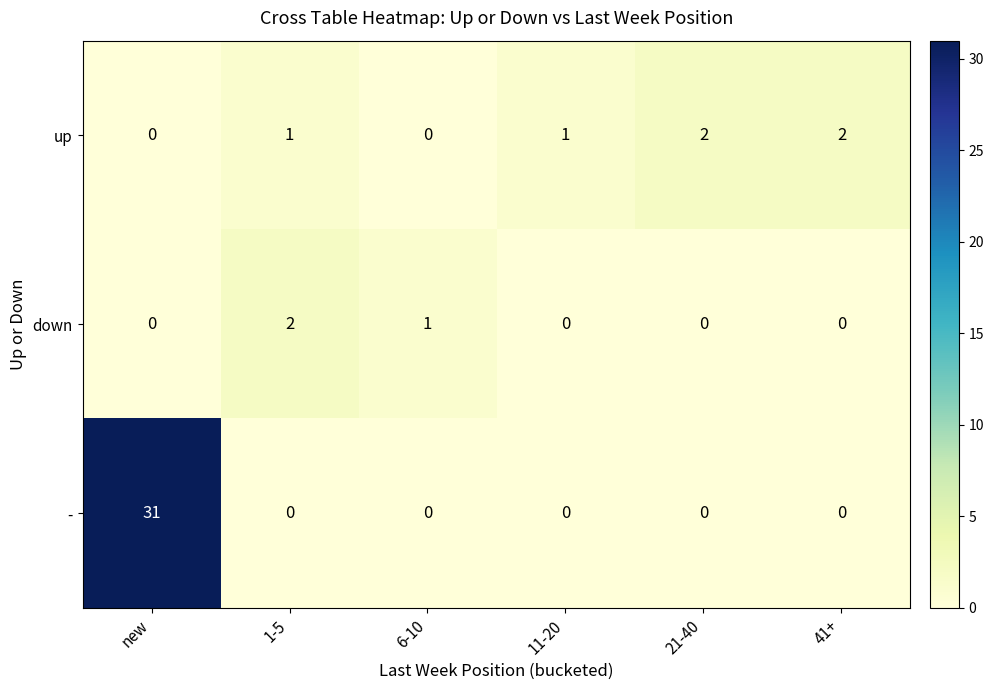

Reading right to left, transcribe all the data shown in this chart.

up: 41+=2	21-40=2	11-20=1	6-10=0	1-5=1	new=0
down: 41+=0	21-40=0	11-20=0	6-10=1	1-5=2	new=0
-: 41+=0	21-40=0	11-20=0	6-10=0	1-5=0	new=31